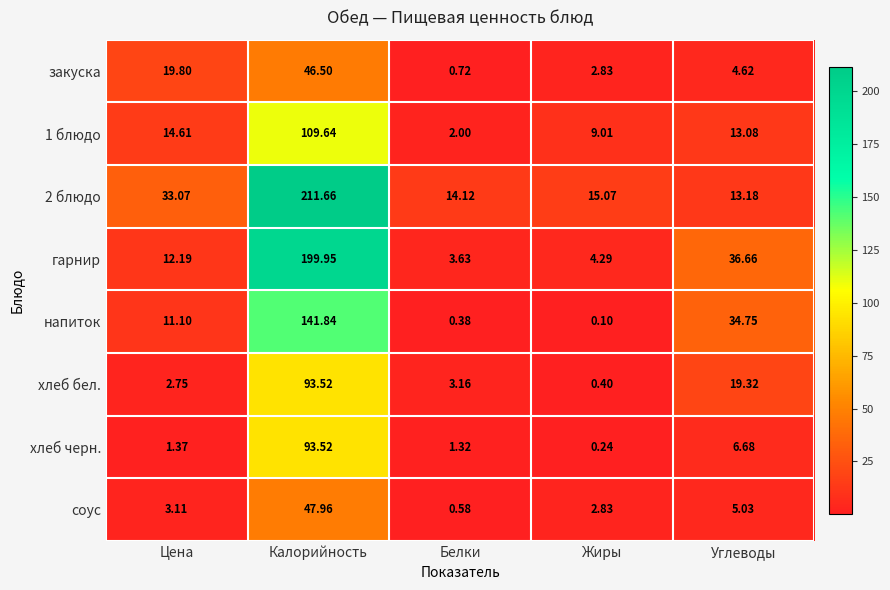

At which category does the chart reach its peak across all series?

Калорийность